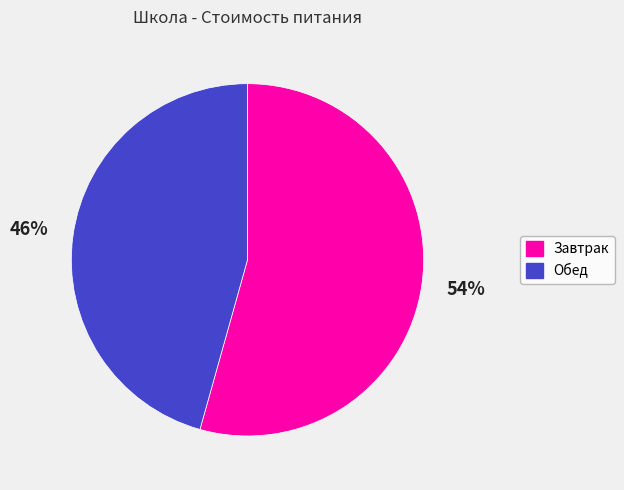

Count the number of slices in the pie.

2